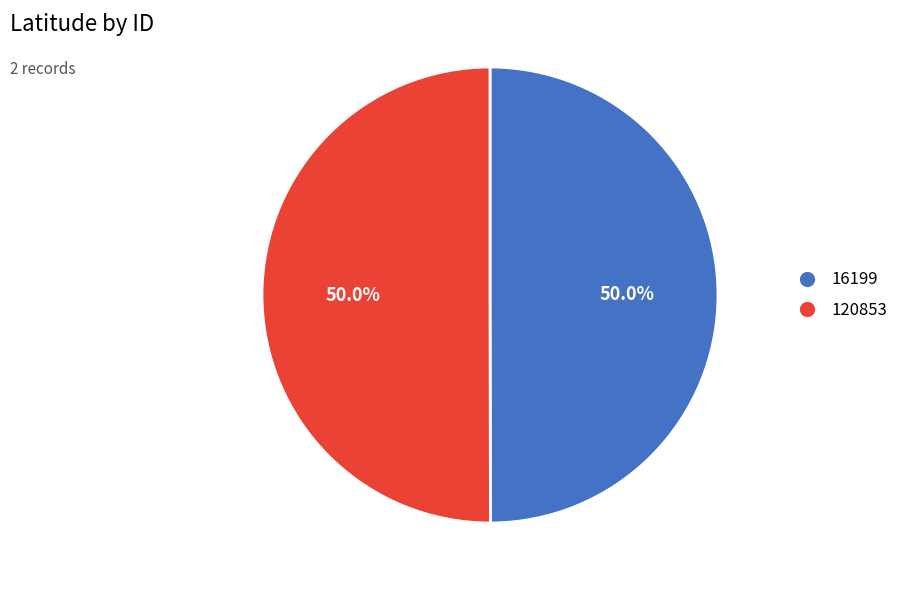

Approximately how many times larger is the value at 16199 compared to 120853?

1.0